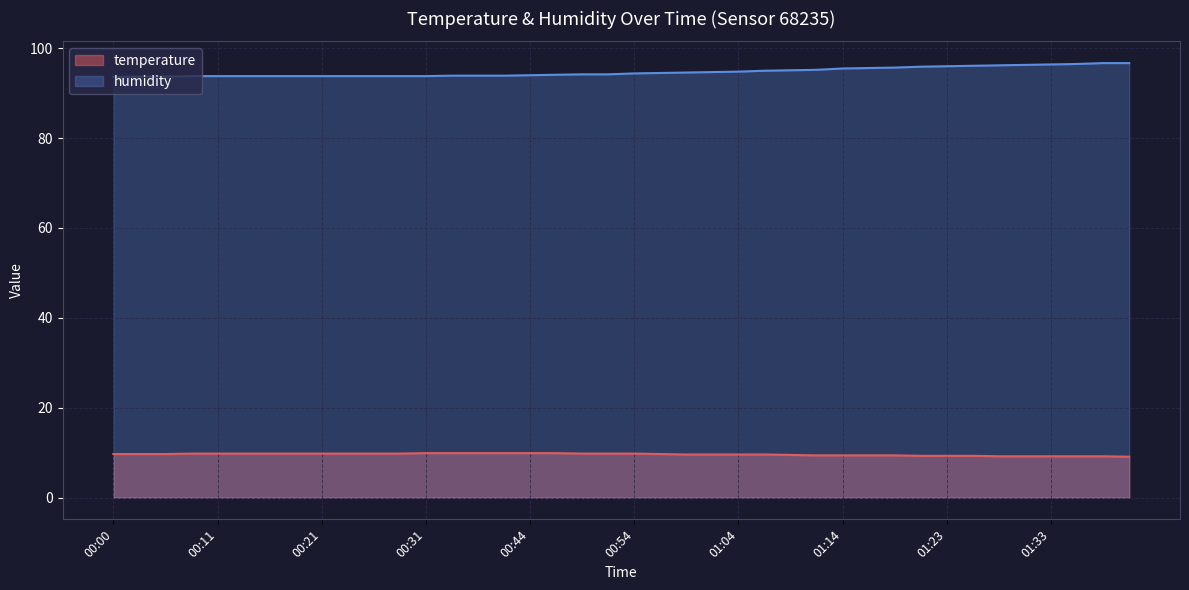

True or false: humidity and temperature cross at least once.

False